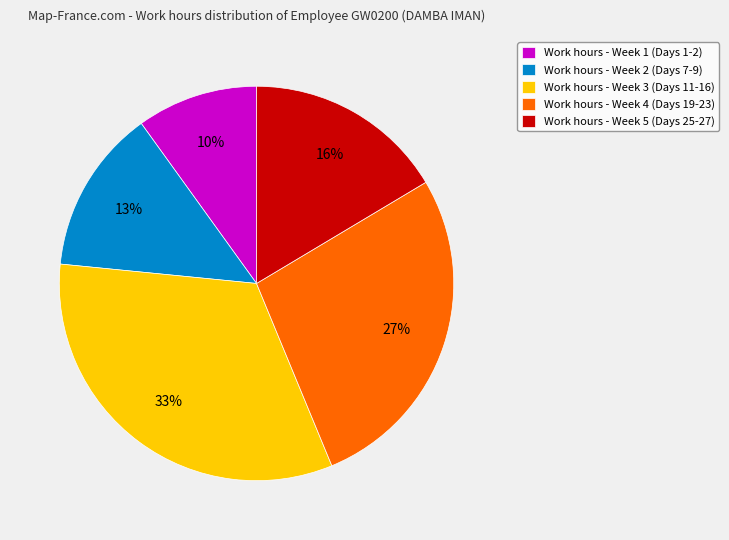

What is the largest slice in the pie chart?

Work hours - Week 3 (Days 11-16)